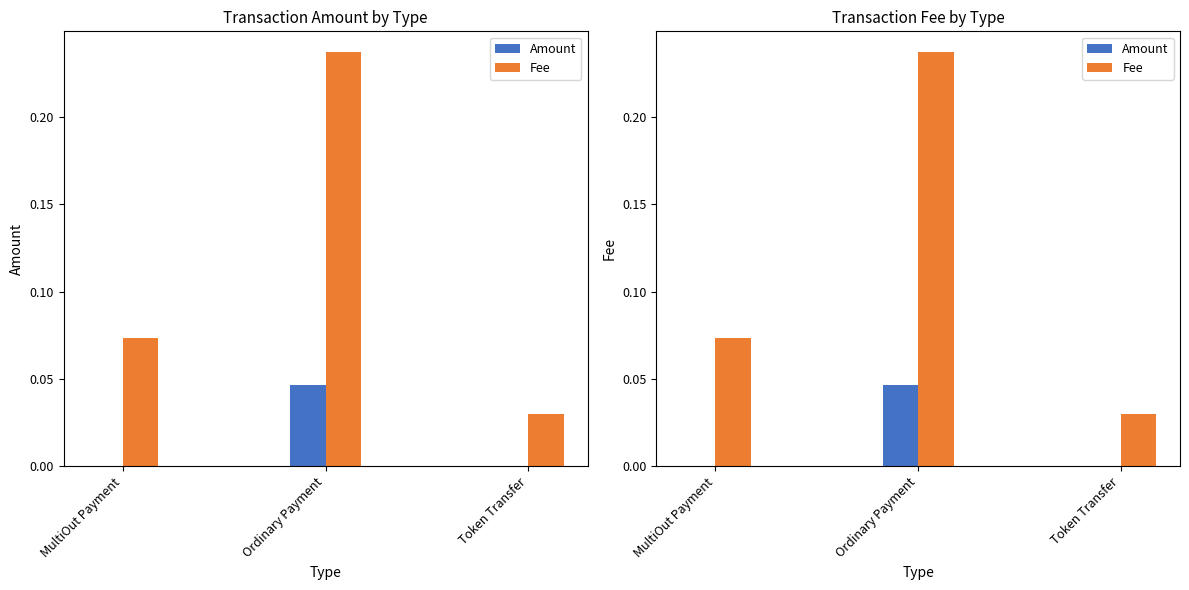

List the series in order of their peak value, highest first.

Fee, Amount